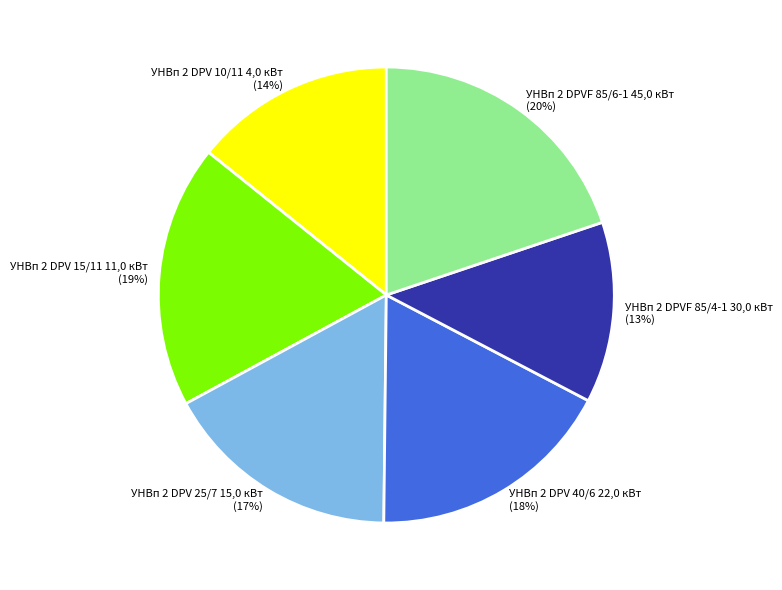

To the nearest percent, what is the combined percentage of УНВп 2 DPV 25/7 15,0 кВт and УНВп 2 DPVF 85/4-1 30,0 кВт?

30%